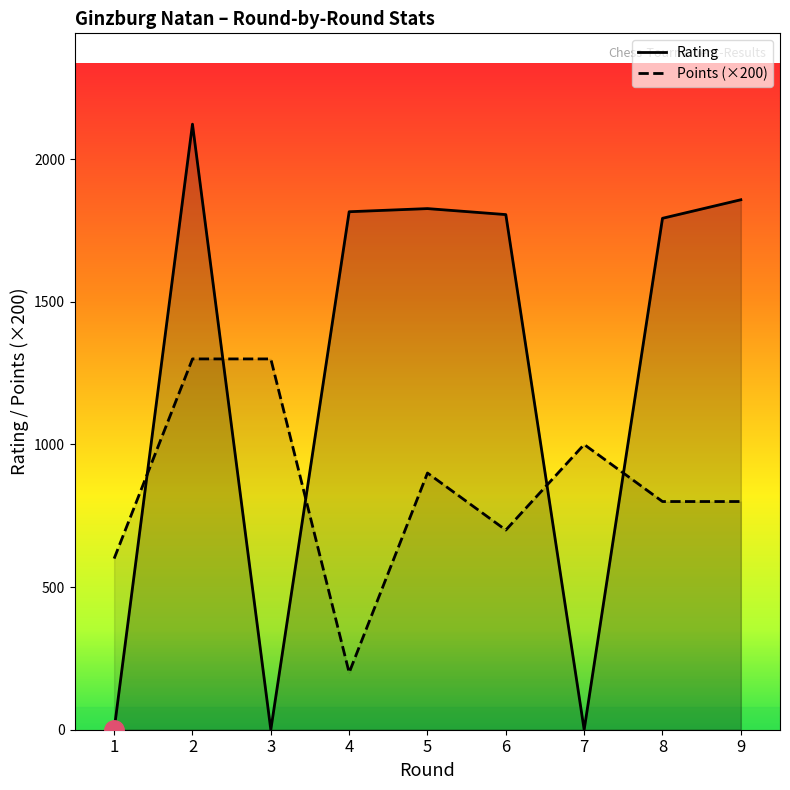

What is the value of the Rating point at the 8th from the left?

1793